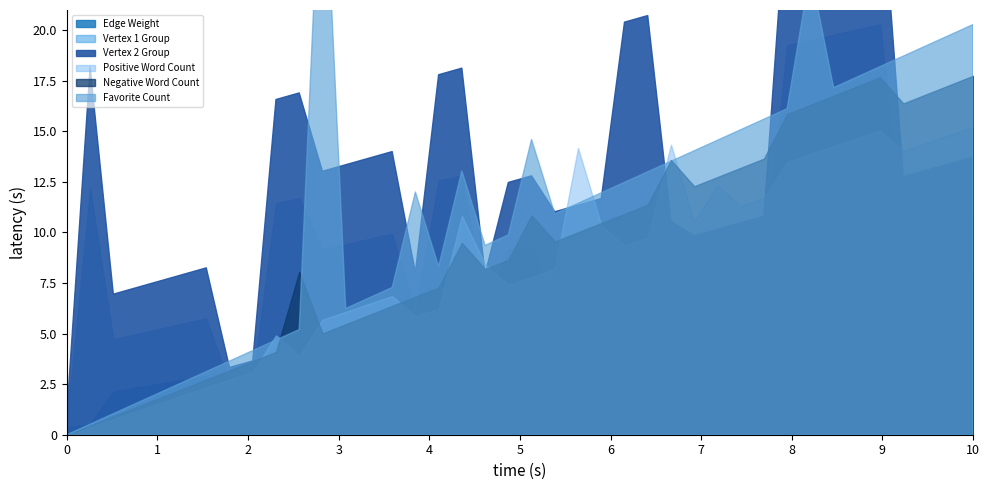

At which category is the sum across all series the highest?

37